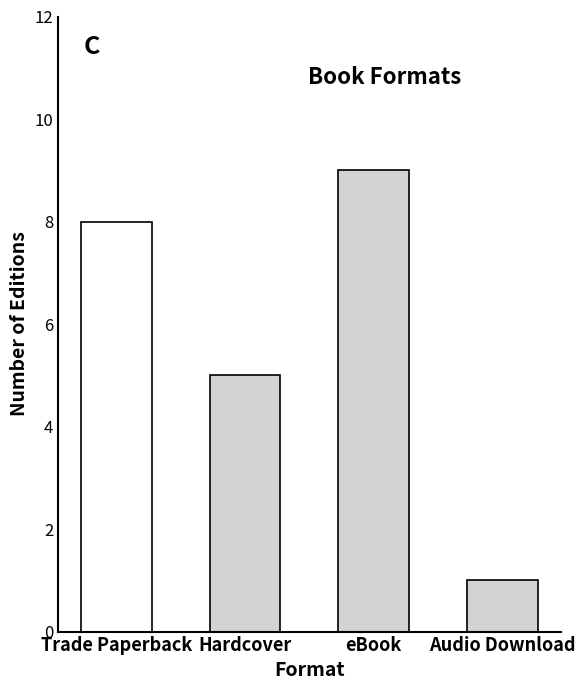

At which label does the data first exceed 8?

eBook